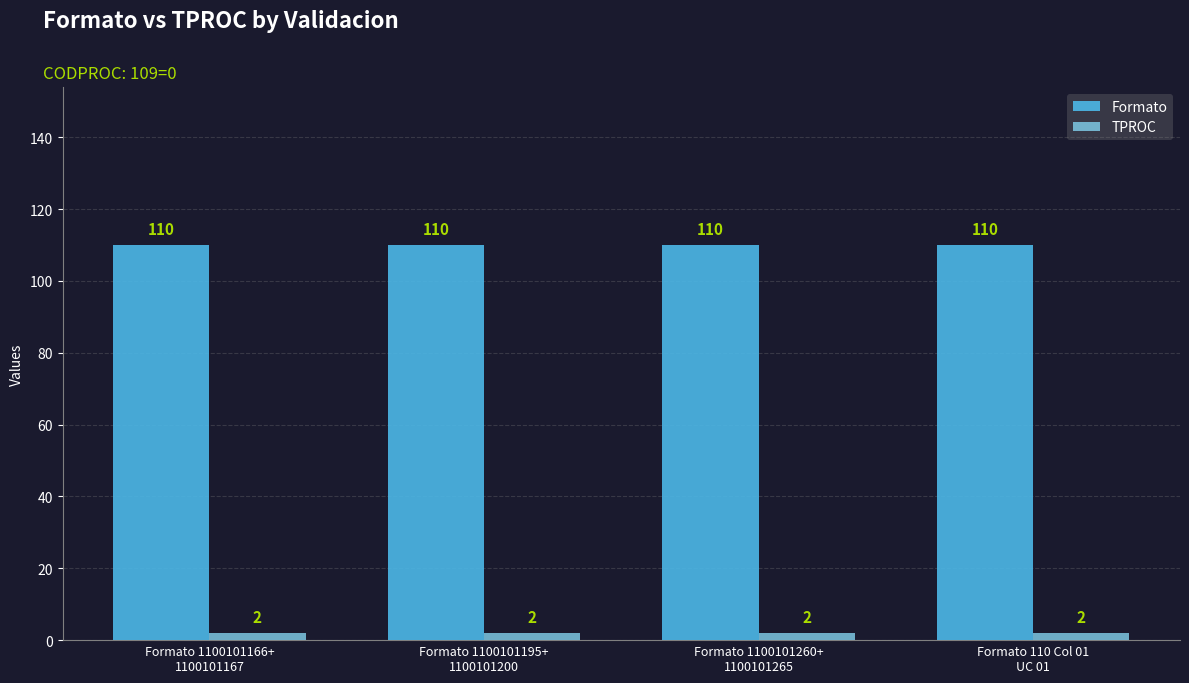

Rank the series by their maximum value, from highest to lowest.

Formato, TPROC